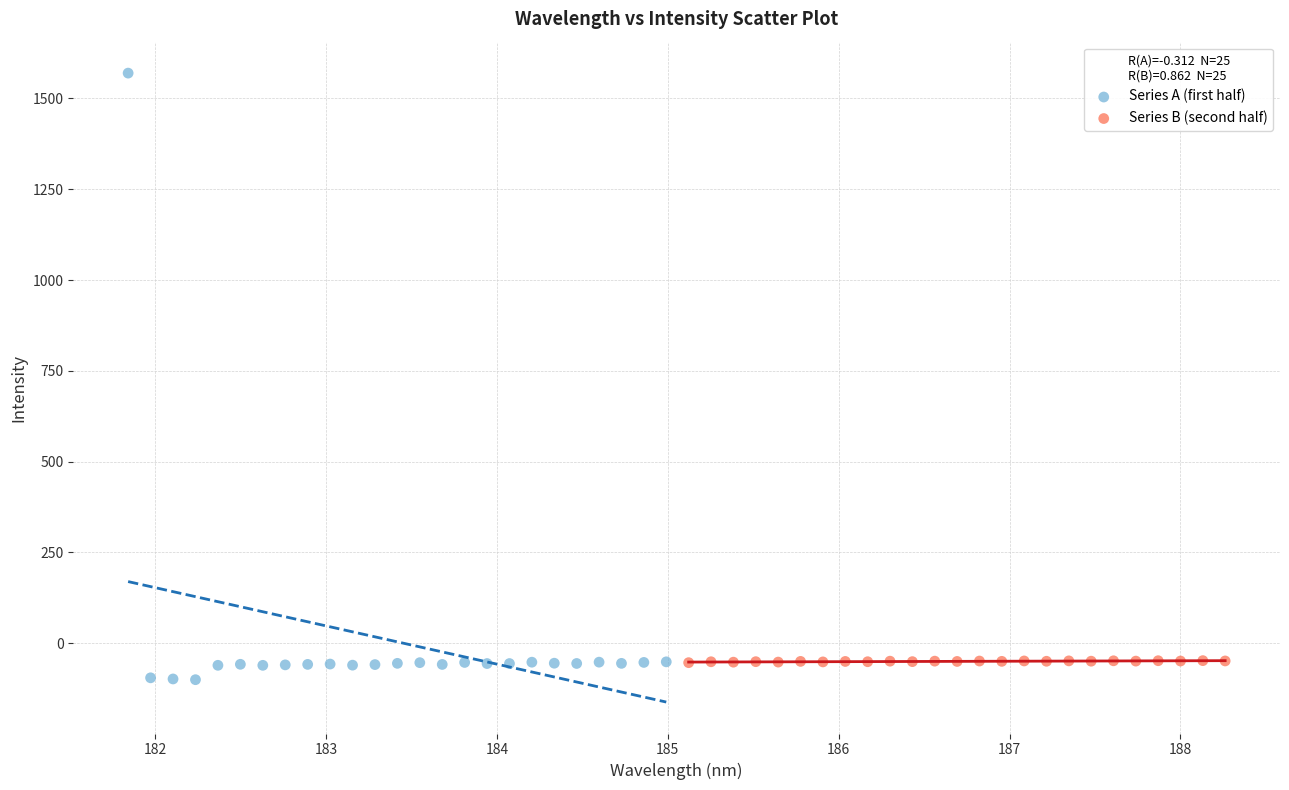

Which series contains the highest Y value?

Series A (first half)